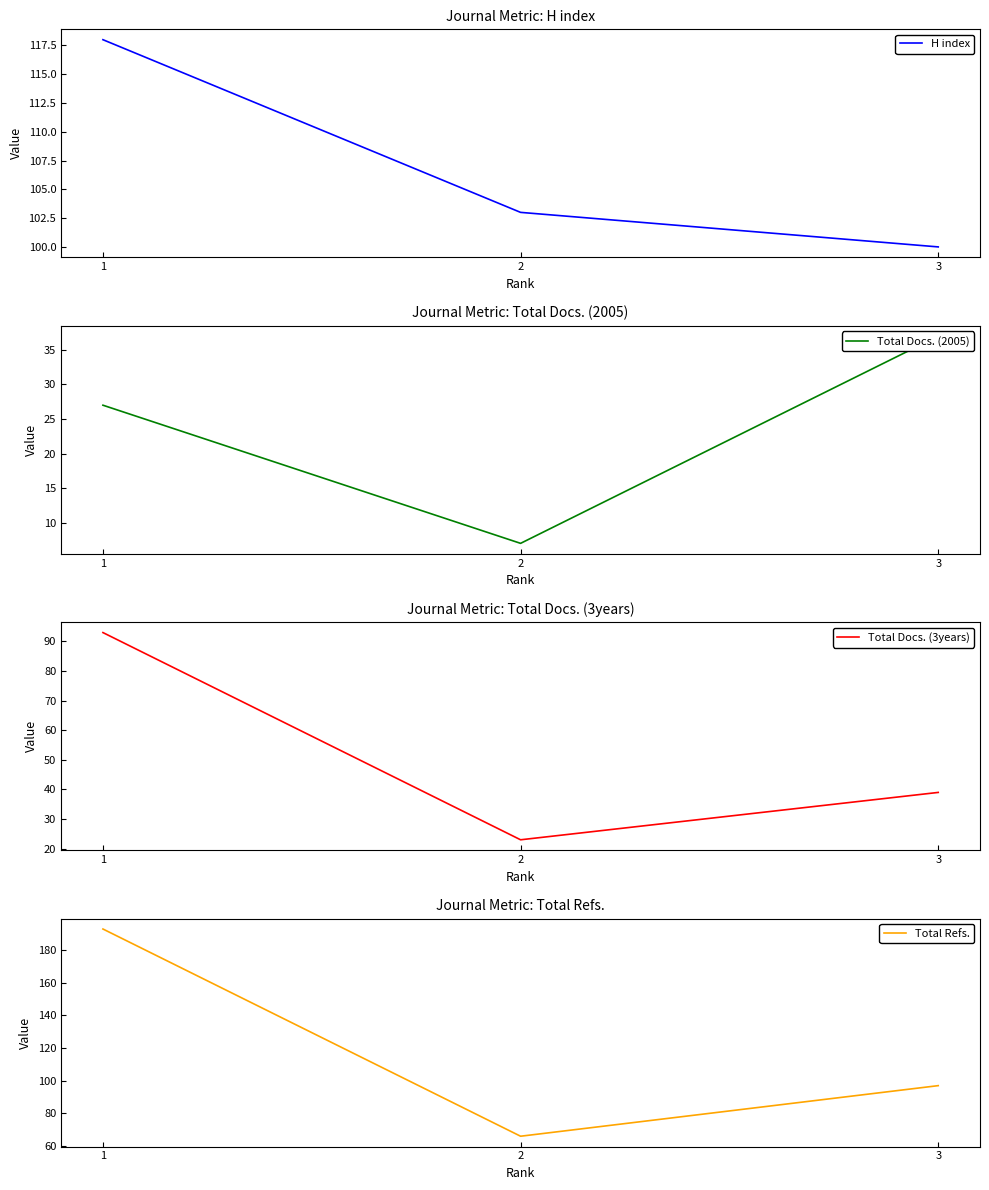

What is the highest value of the Total Docs. (2005) series?

37